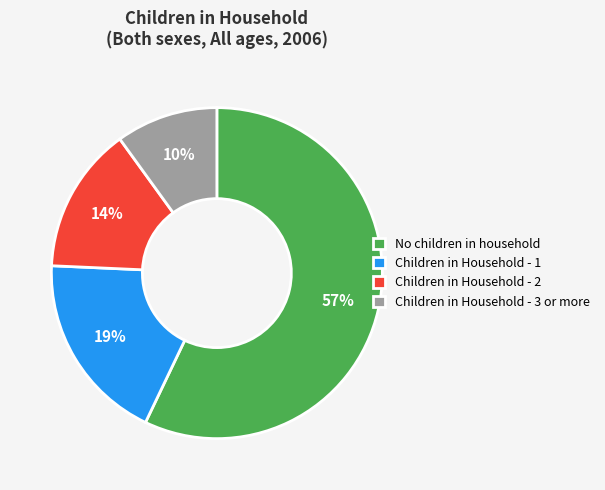

Which category has the smallest portion of the pie?

Children in Household - 3 or more